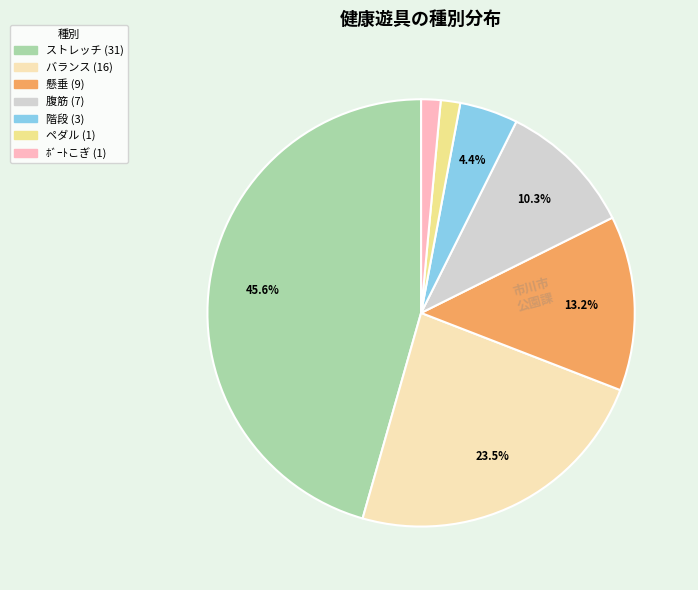

Is there any slice that represents more than half of the pie?

No